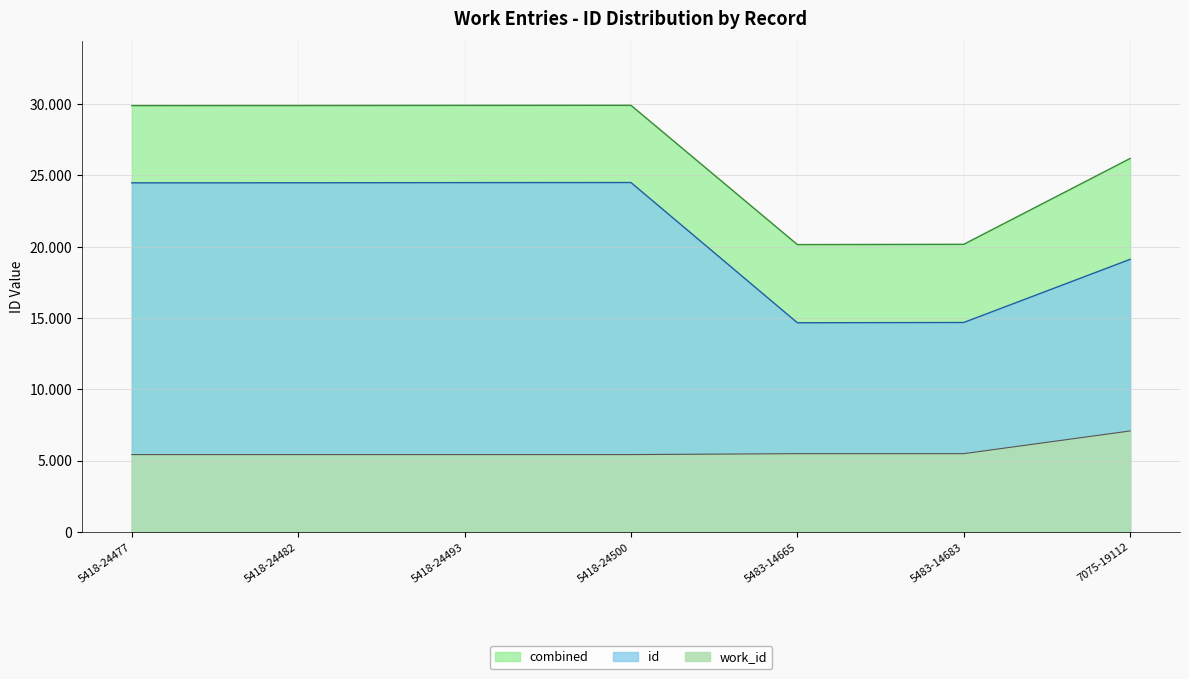

Reading left to right, extract all data points from this chart.

5418-24477=24477	5418-24482=24482	5418-24493=24493	5418-24500=24500	5483-14665=14665	5483-14683=14683	7075-19112=19112